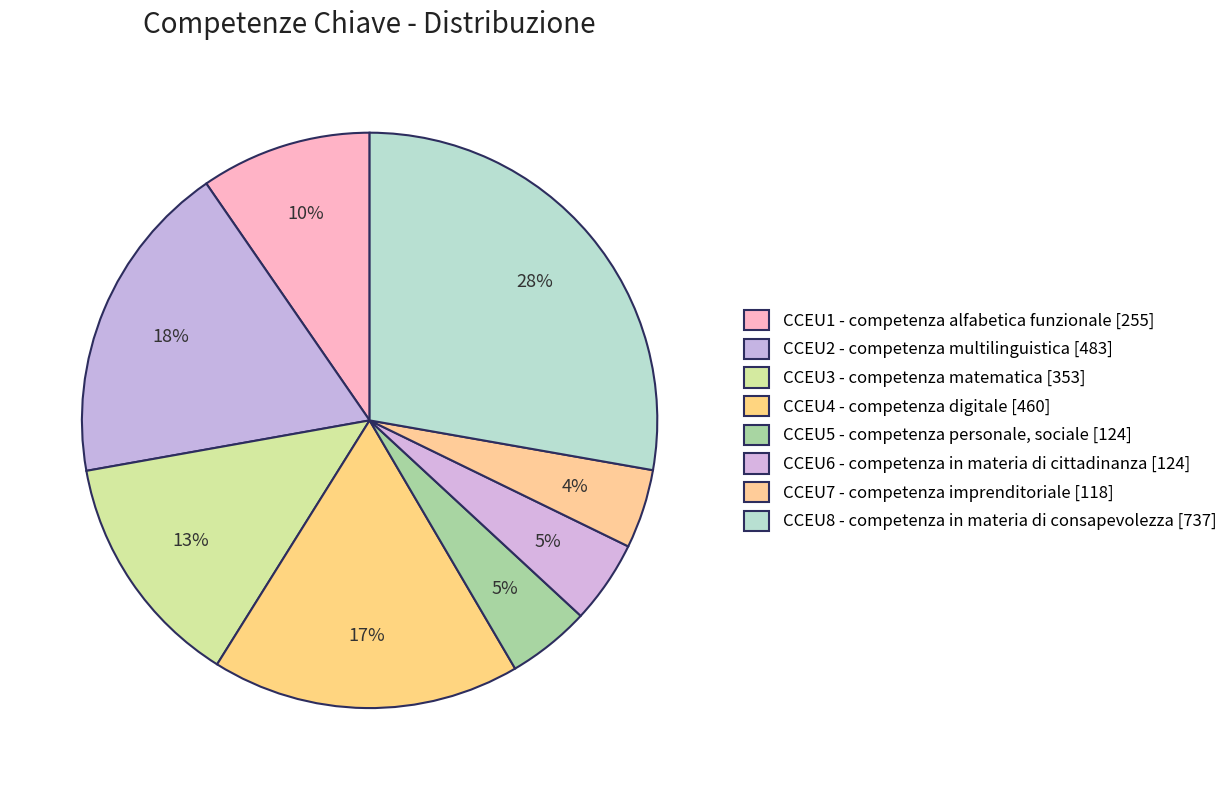

Which category has the smallest portion of the pie?

CCEU7 - competenza imprenditoriale